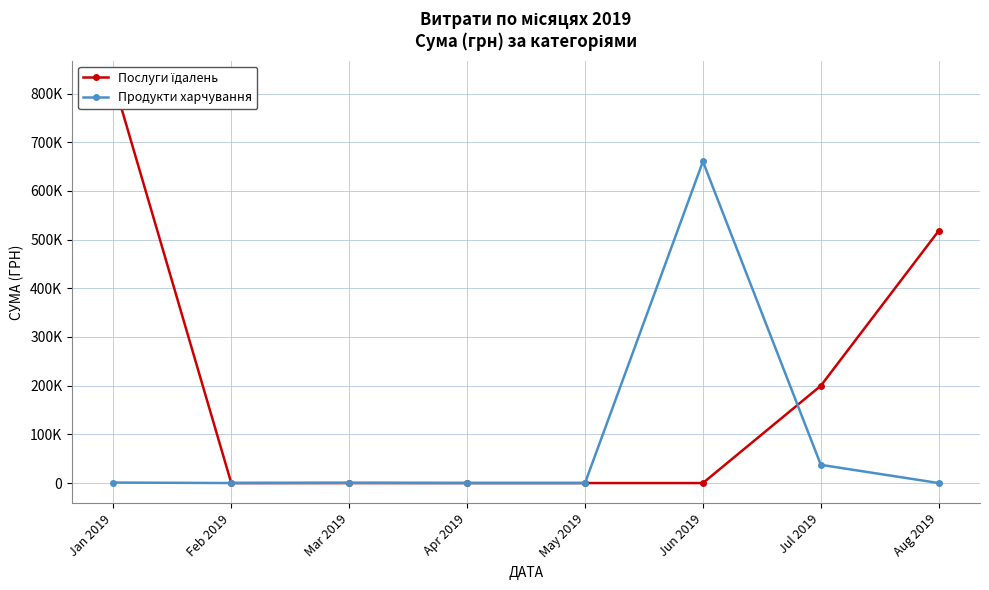

At which category does the chart reach its minimum across all series?

Feb 2019